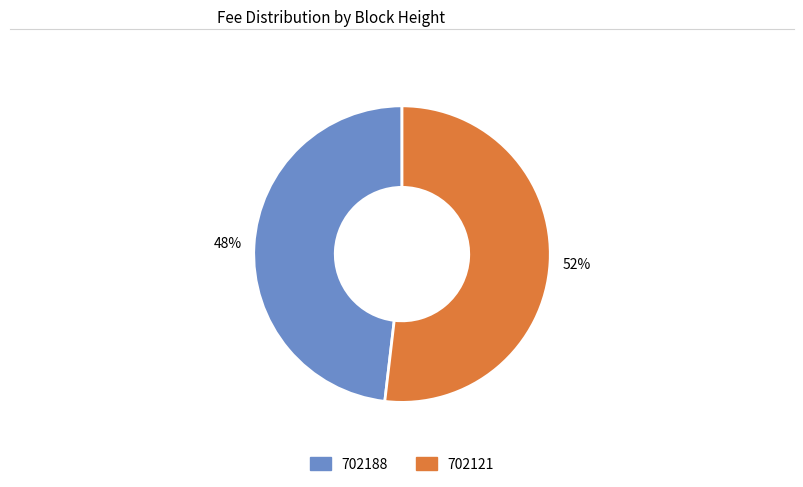

True or false: 702188 accounts for 48% of the total.

True